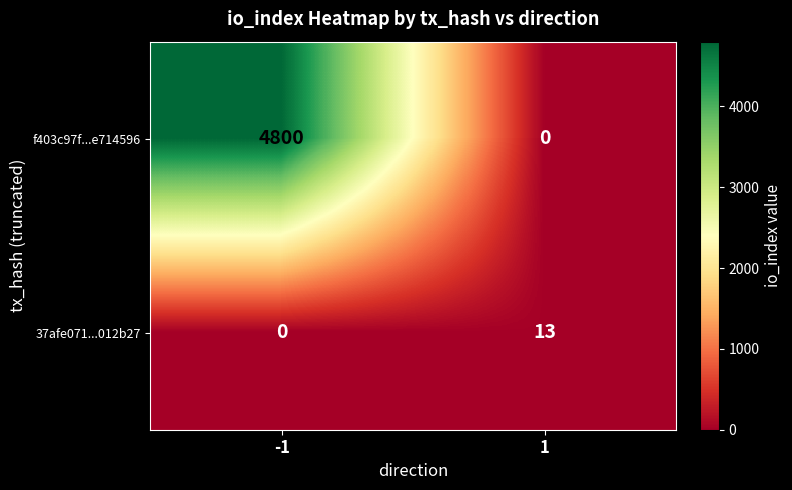

What is the maximum value for 37afe071...012b27?

13